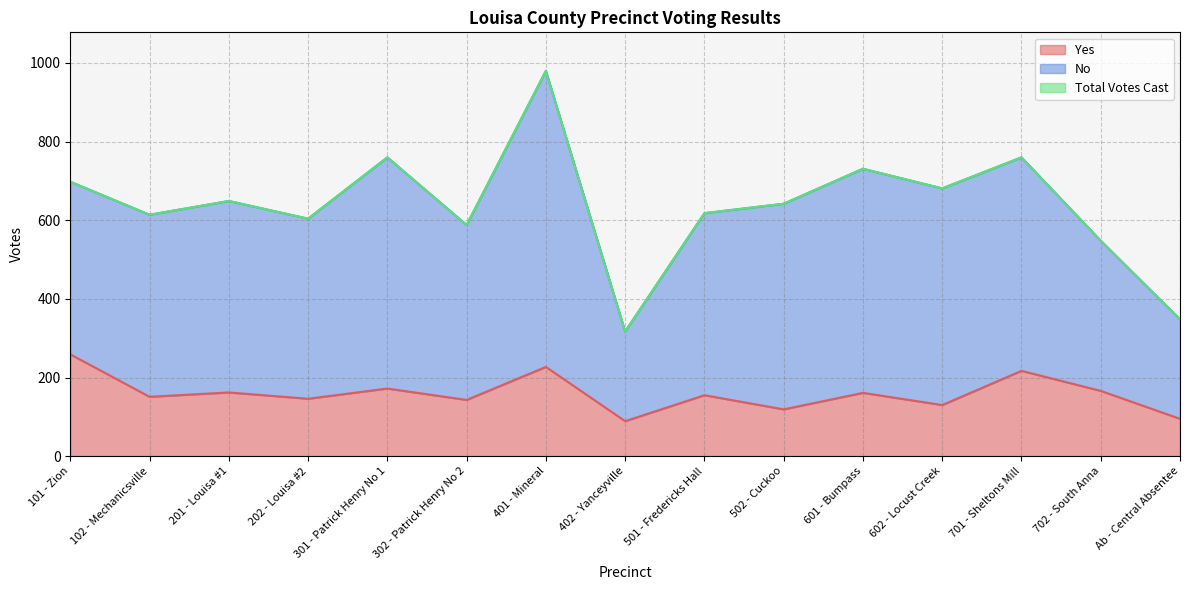

What is the minimum value for Total Votes Cast?

317